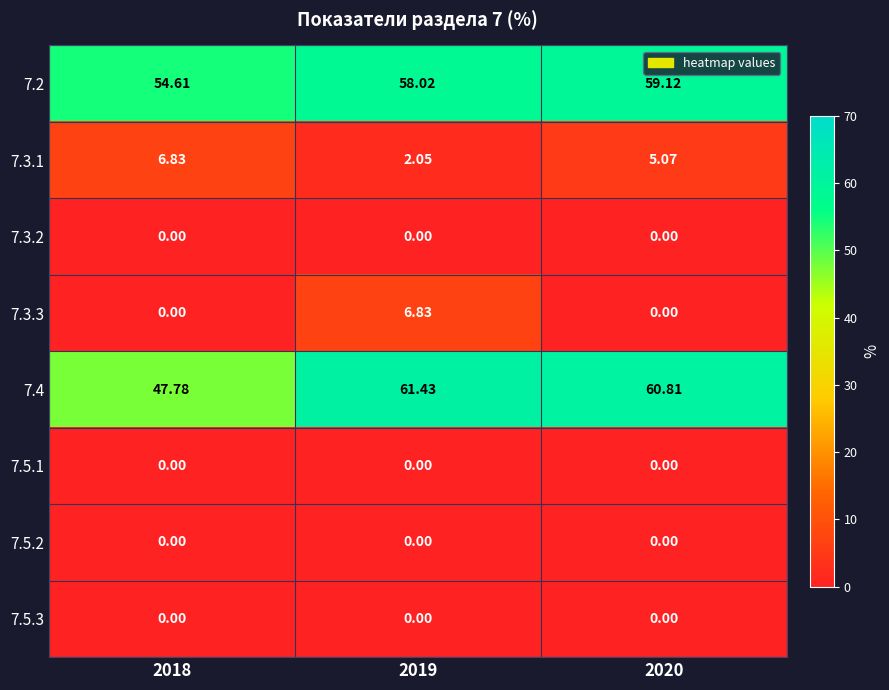

How many categories are shown in the chart?

3